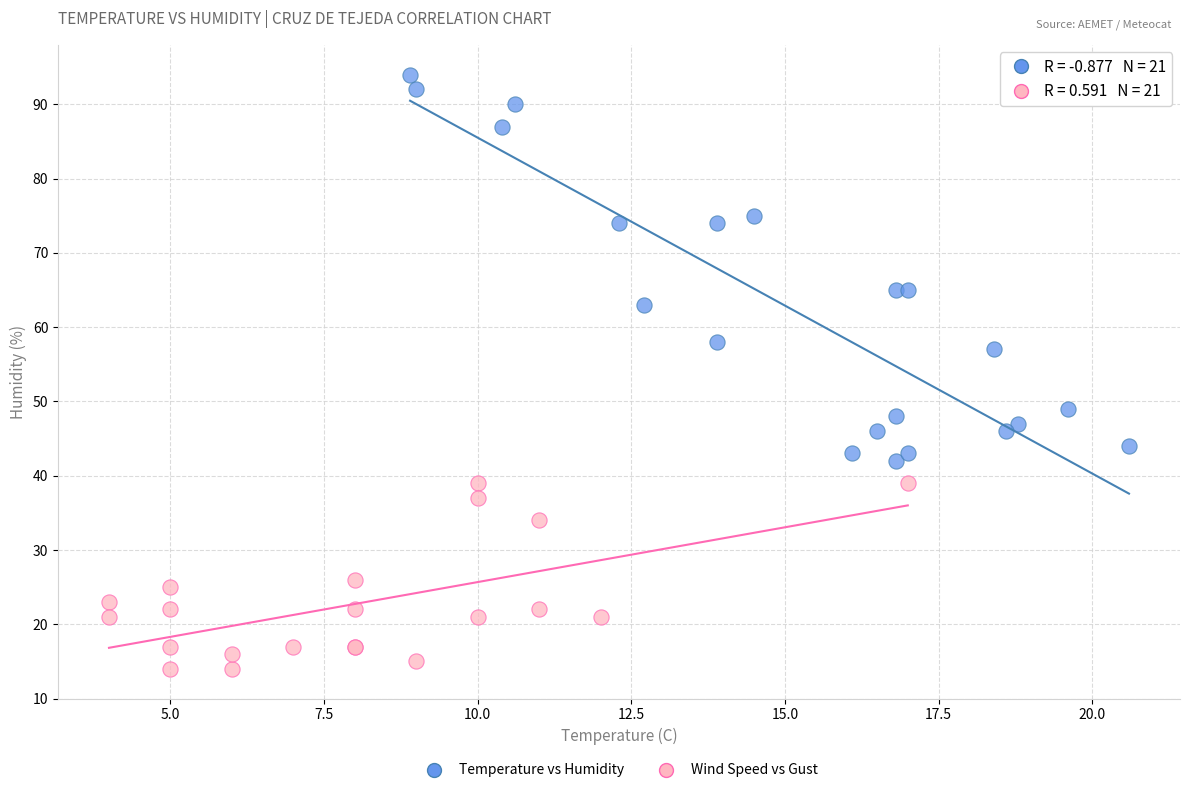

Which series contains the lowest Y value?

Wind Speed vs Gust